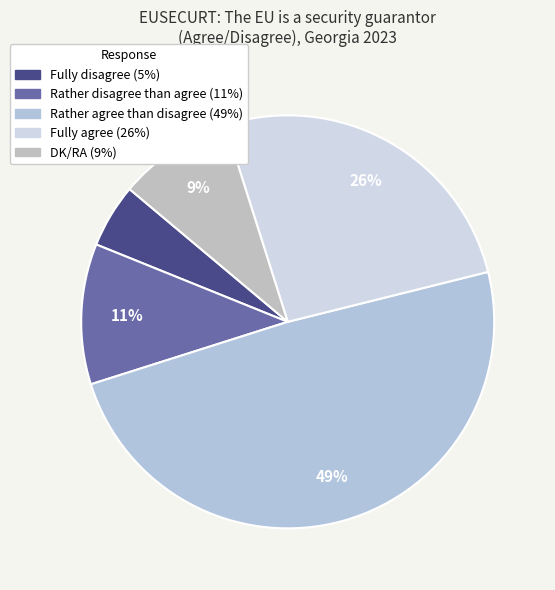

Is it true that Fully agree is 26% of the pie?

True